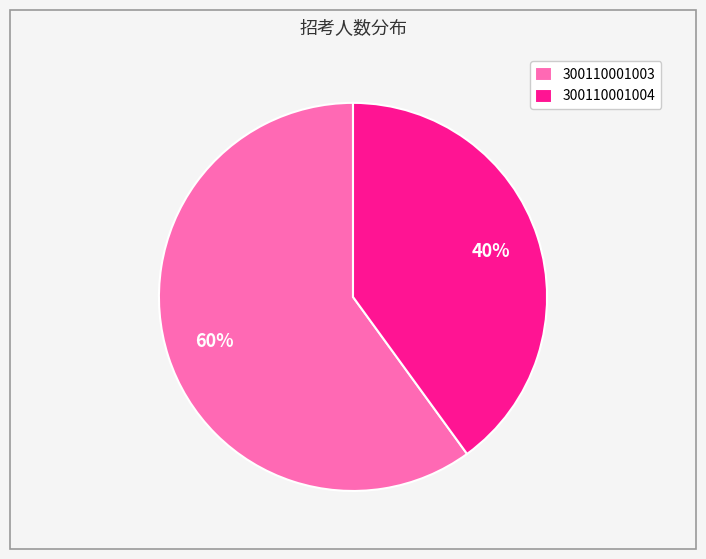

What is the smallest slice in the pie chart?

300110001004